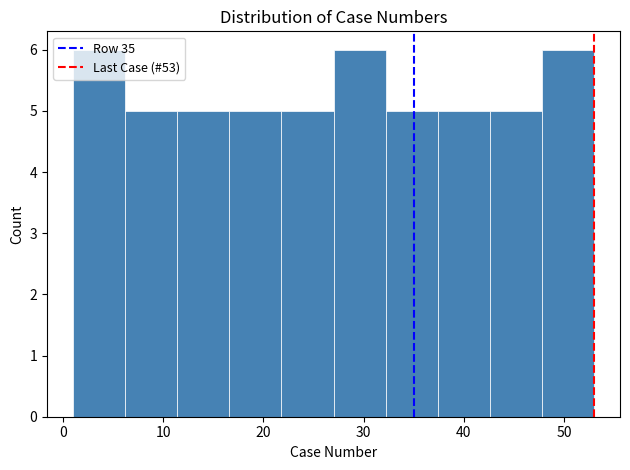

Reading left to right, transcribe this chart: for each bar, give the range it covers on the x-axis and its height. Neither the bar edges nor the heights are printed on the chart, so give them approximately, as read against the axes.

1.0 to 6.2: 6
6.2 to 11.4: 5
11.4 to 16.6: 5
16.6 to 21.8: 5
21.8 to 27.0: 5
27.0 to 32.2: 6
32.2 to 37.4: 5
37.4 to 42.6: 5
42.6 to 47.8: 5
47.8 to 53.0: 6